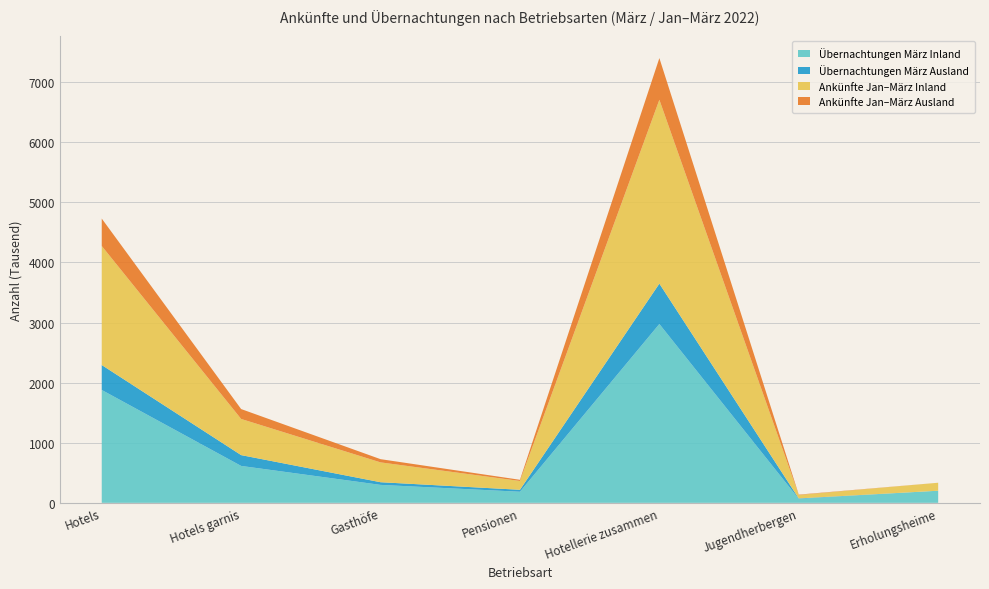

Where is Übernachtungen März Inland nearest to the value 1520?

Hotels